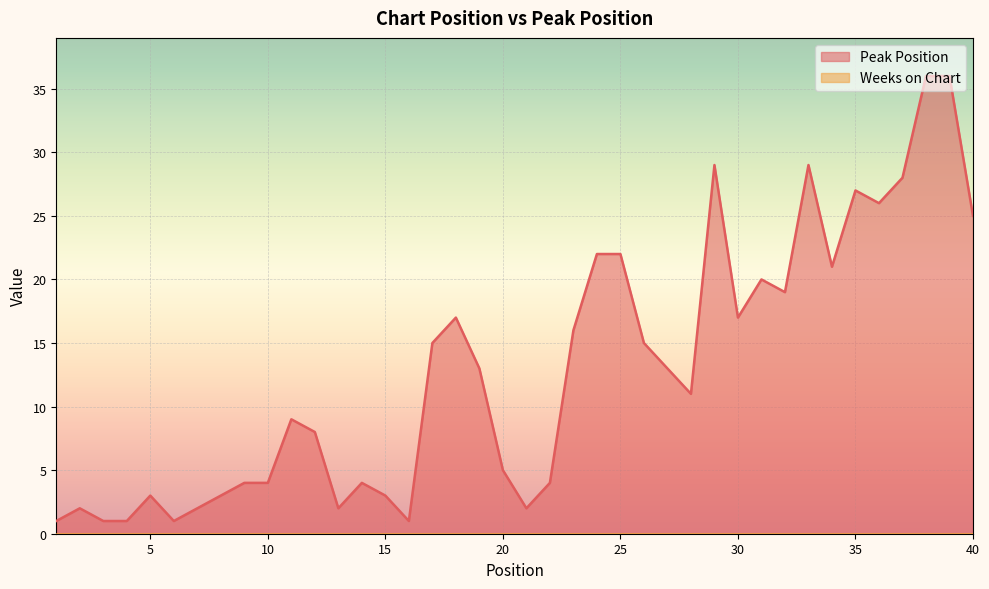

List the labels in order of value, largest first.

38, 39, 29, 33, 37, 35, 36, 40, 24, 25, 34, 31, 32, 18, 30, 23, 17, 26, 19, 27, 28, 11, 12, 20, 9, 10, 14, 22, 5, 8, 15, 2, 7, 13, 21, 1, 3, 4, 6, 16